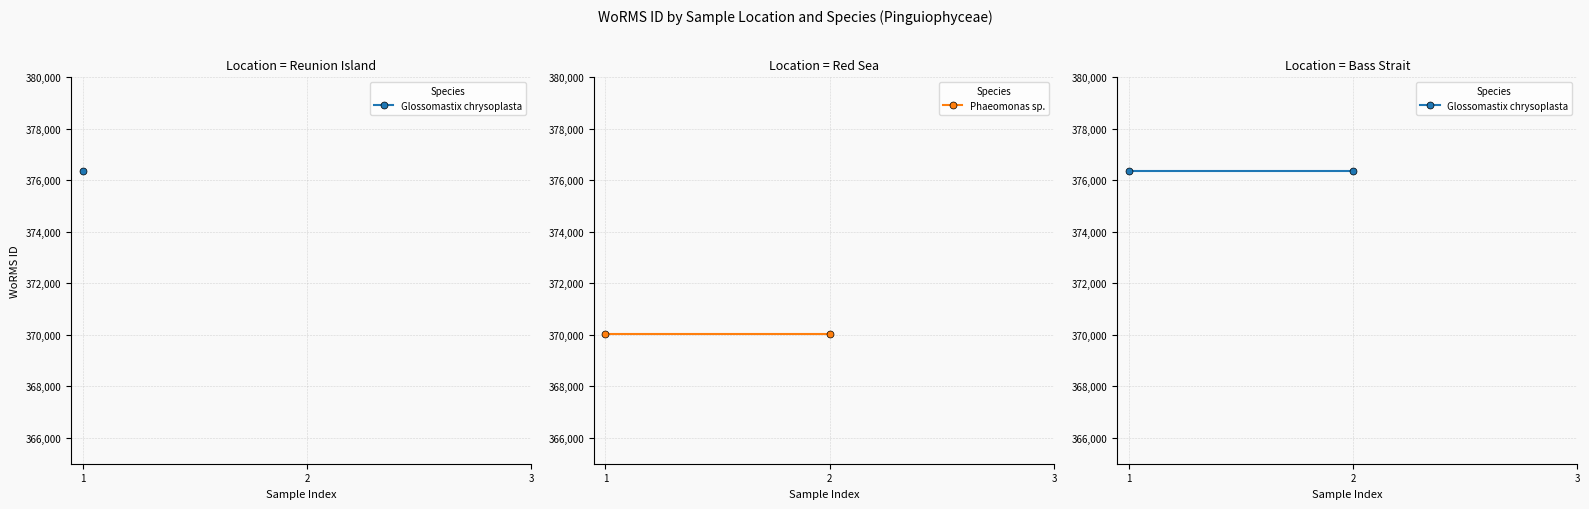

At how many categories does at least one series exceed 371980?

2